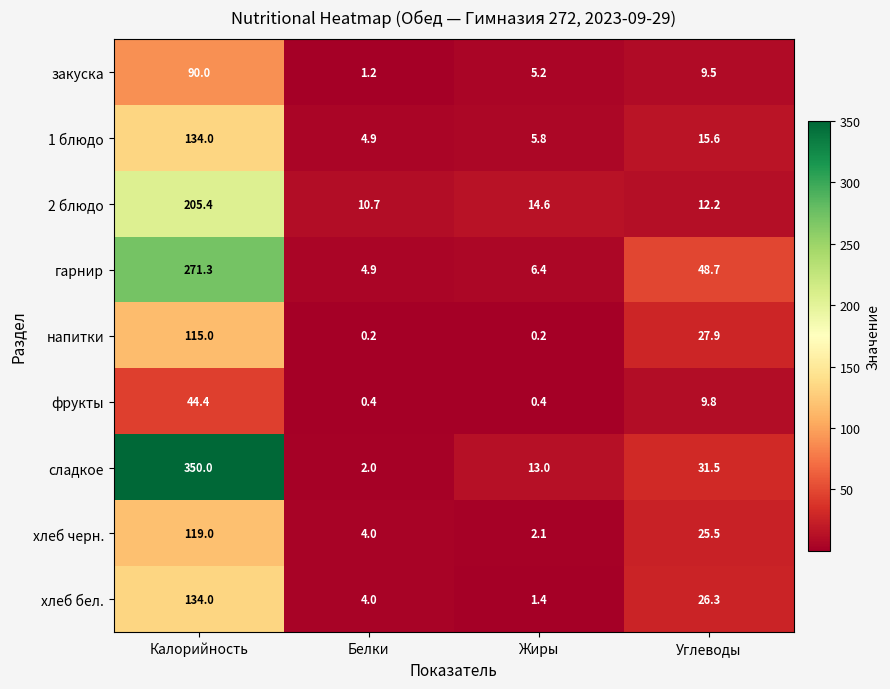

At which label does сладкое reach its minimum?

Белки